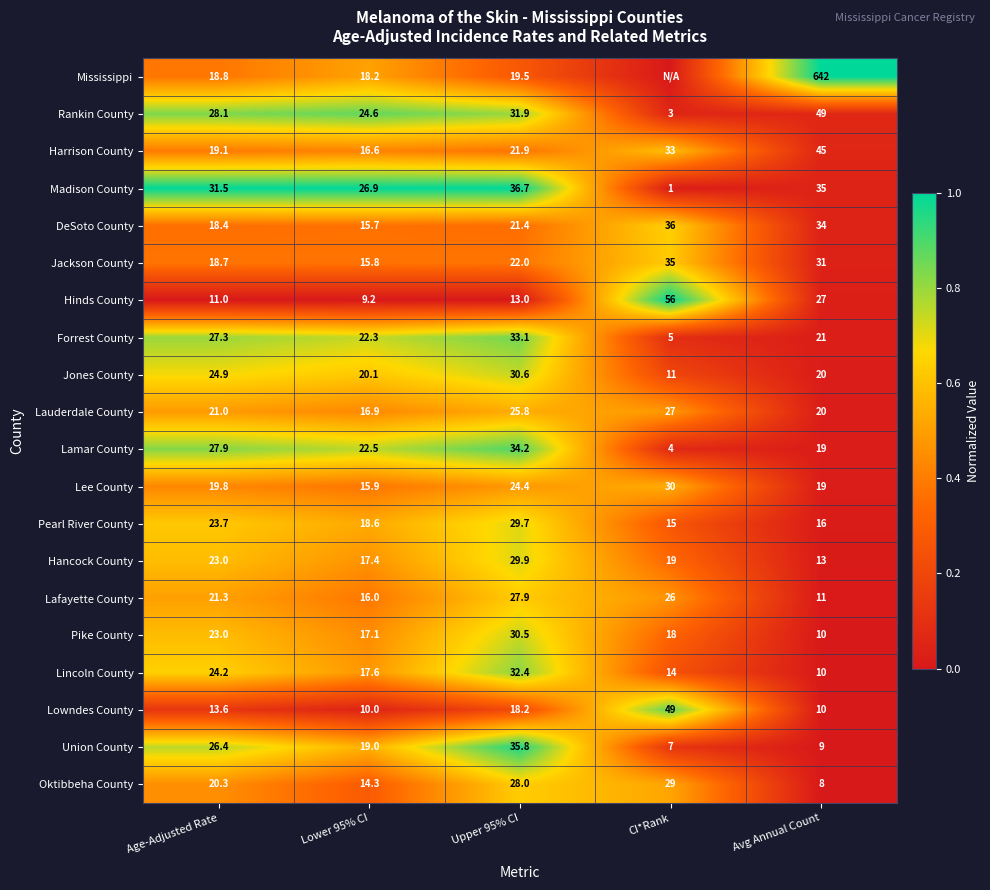

Read the Oktibbeha County value at Age-Adjusted Rate.

20.3